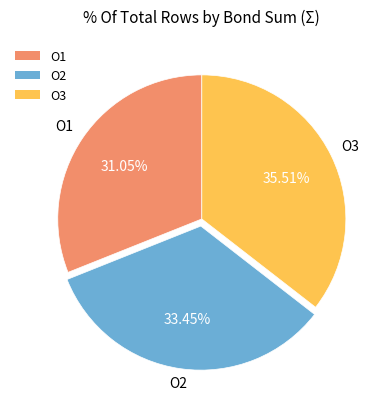

Approximately how many times larger is the value at O2 compared to O1?

1.1